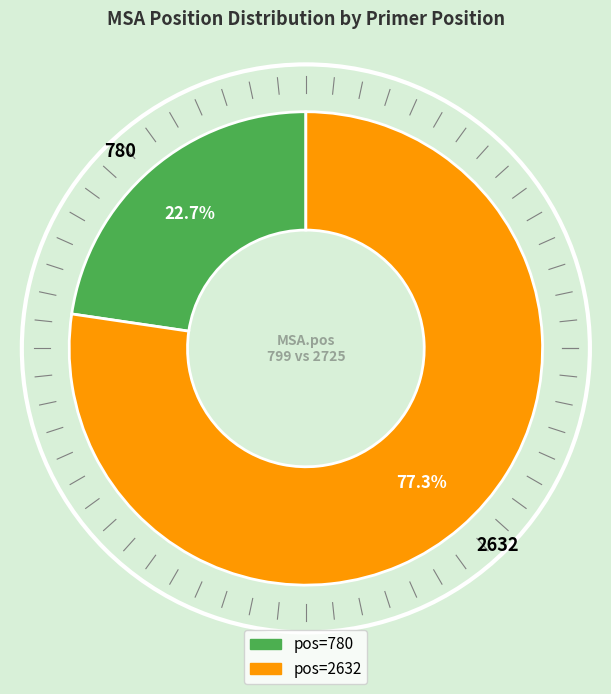

What is the largest slice in the pie chart?

2632